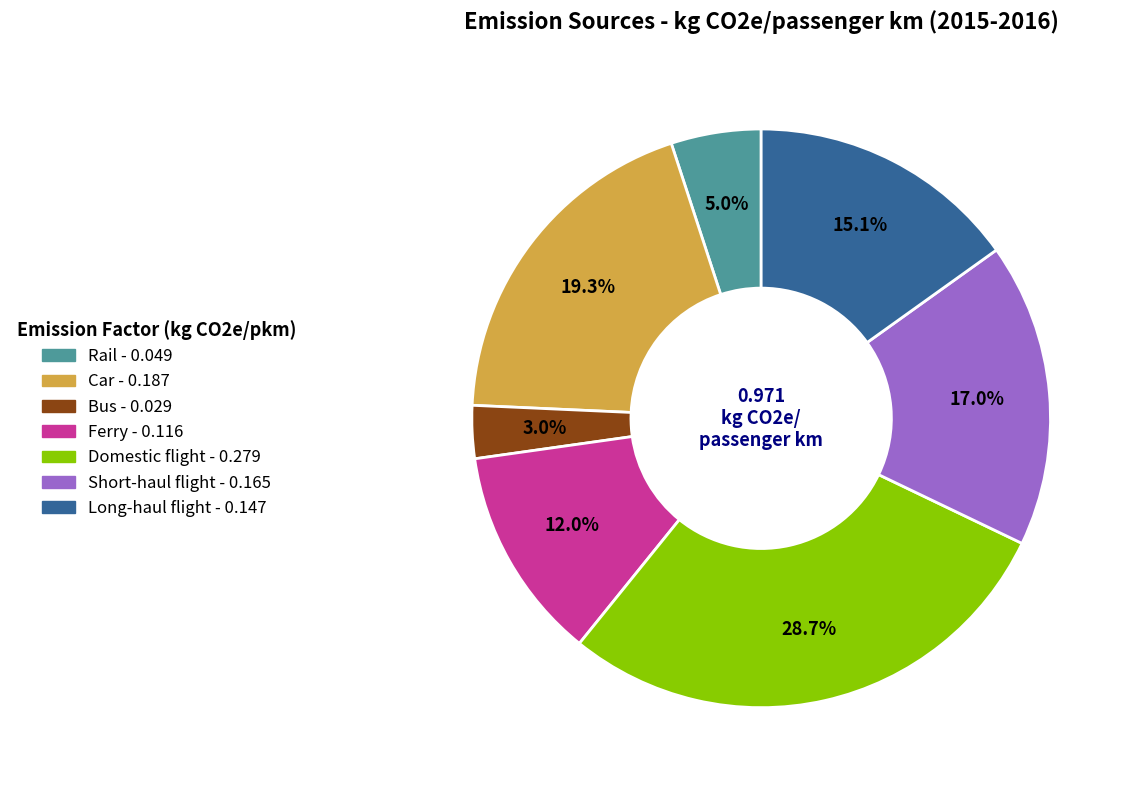

What percentage is the Bus slice, to the nearest percent?

3%